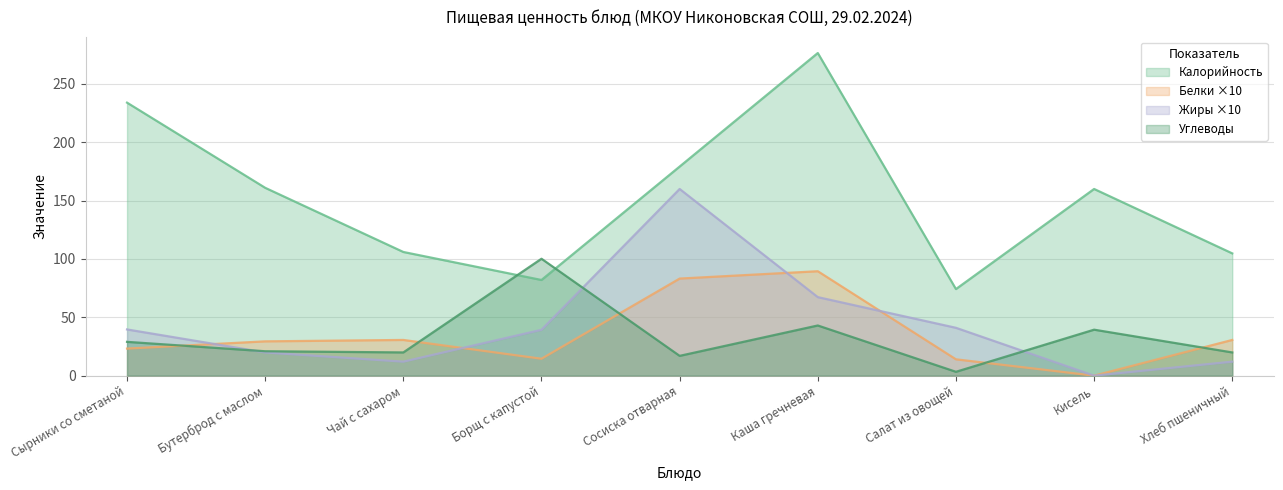

True or false: Калорийность has more than 0 points higher than both neighbors.

True